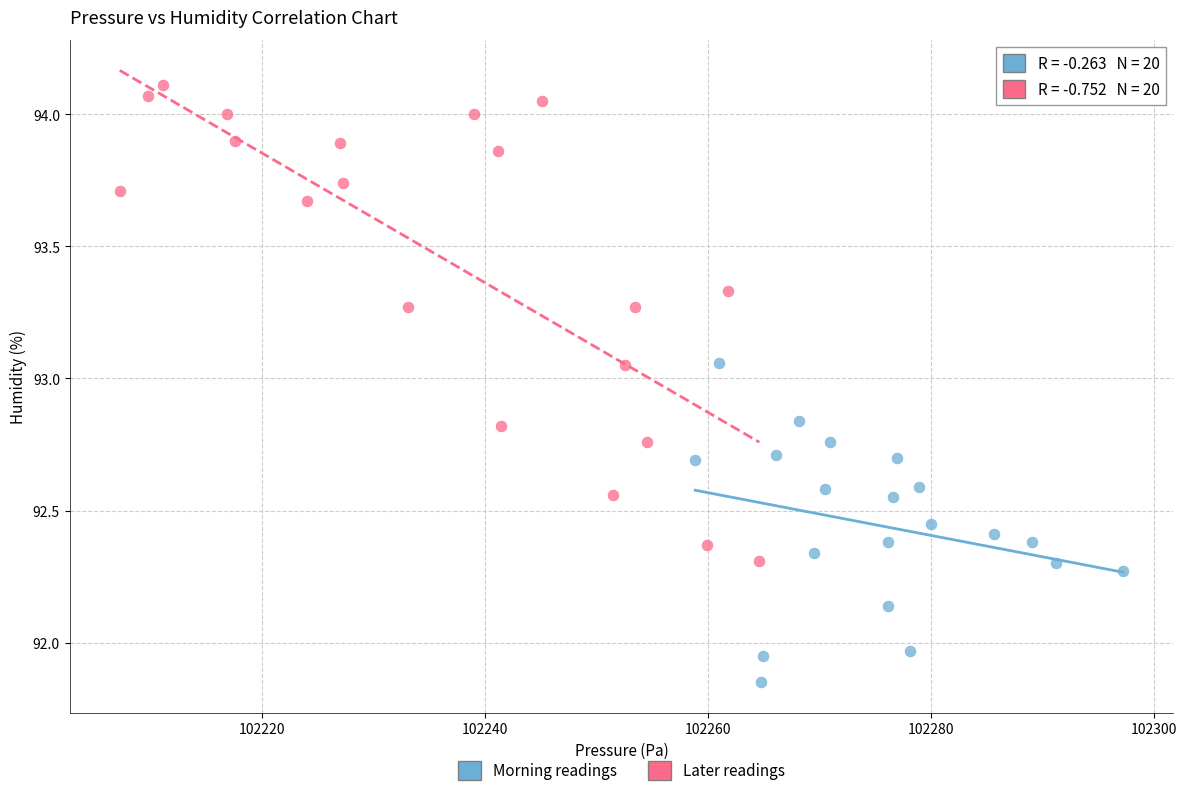

Which series has the largest Y range (max minus min)?

Later readings